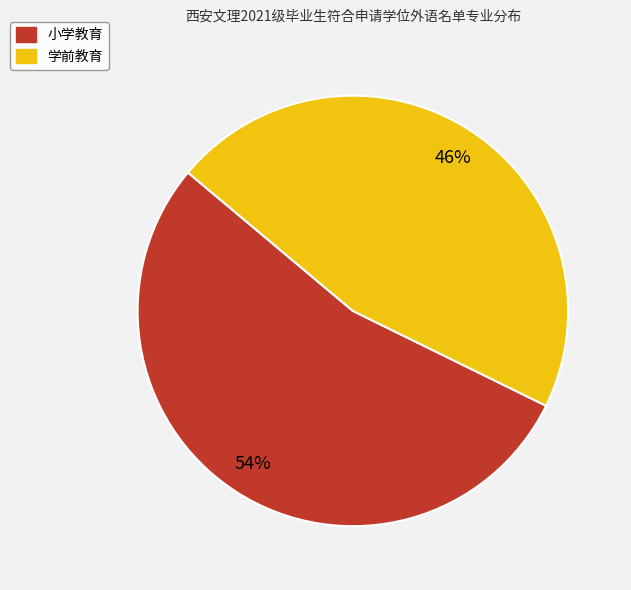

To the nearest percent, what portion does 学前教育 represent?

46%